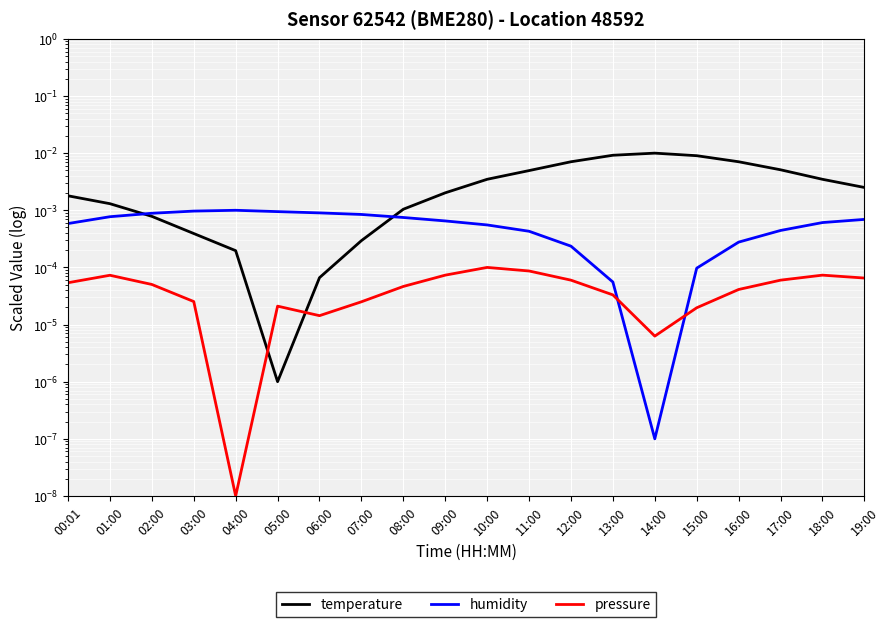

What are all the series names shown in the legend?

temperature, humidity, pressure